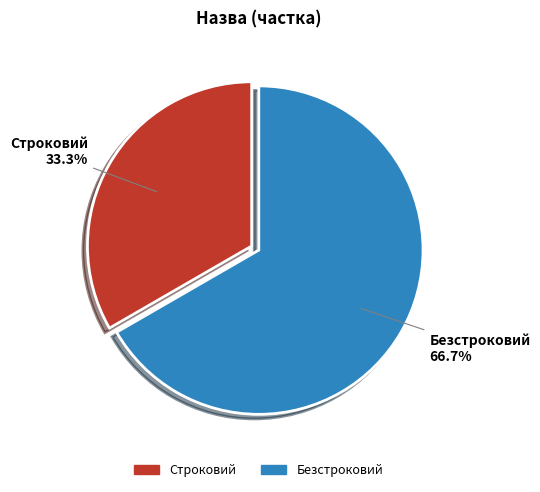

Is there any slice that represents more than half of the pie?

Yes